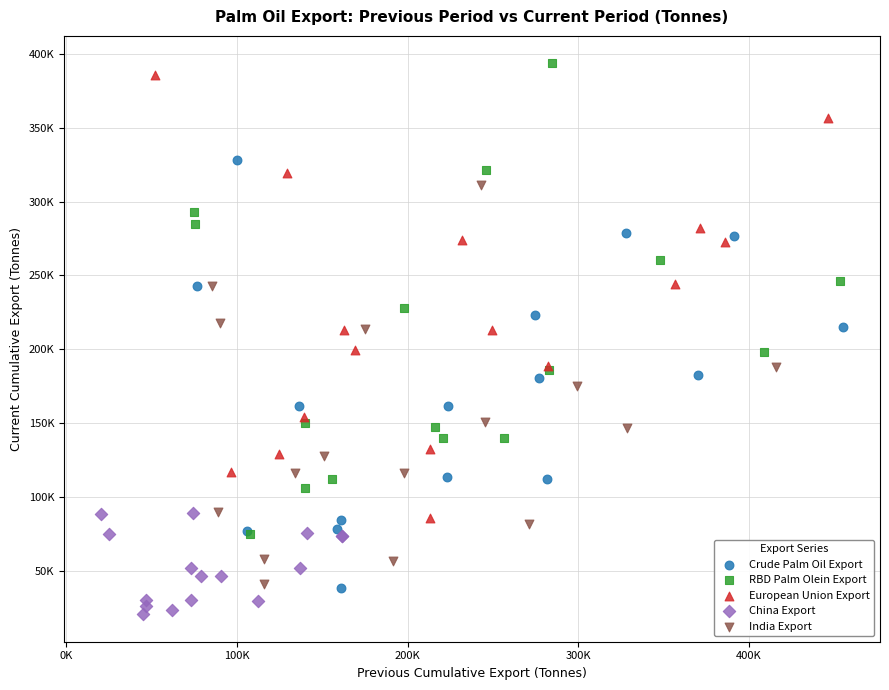

Which series reaches the maximum Y coordinate?

RBD Palm Olein Export